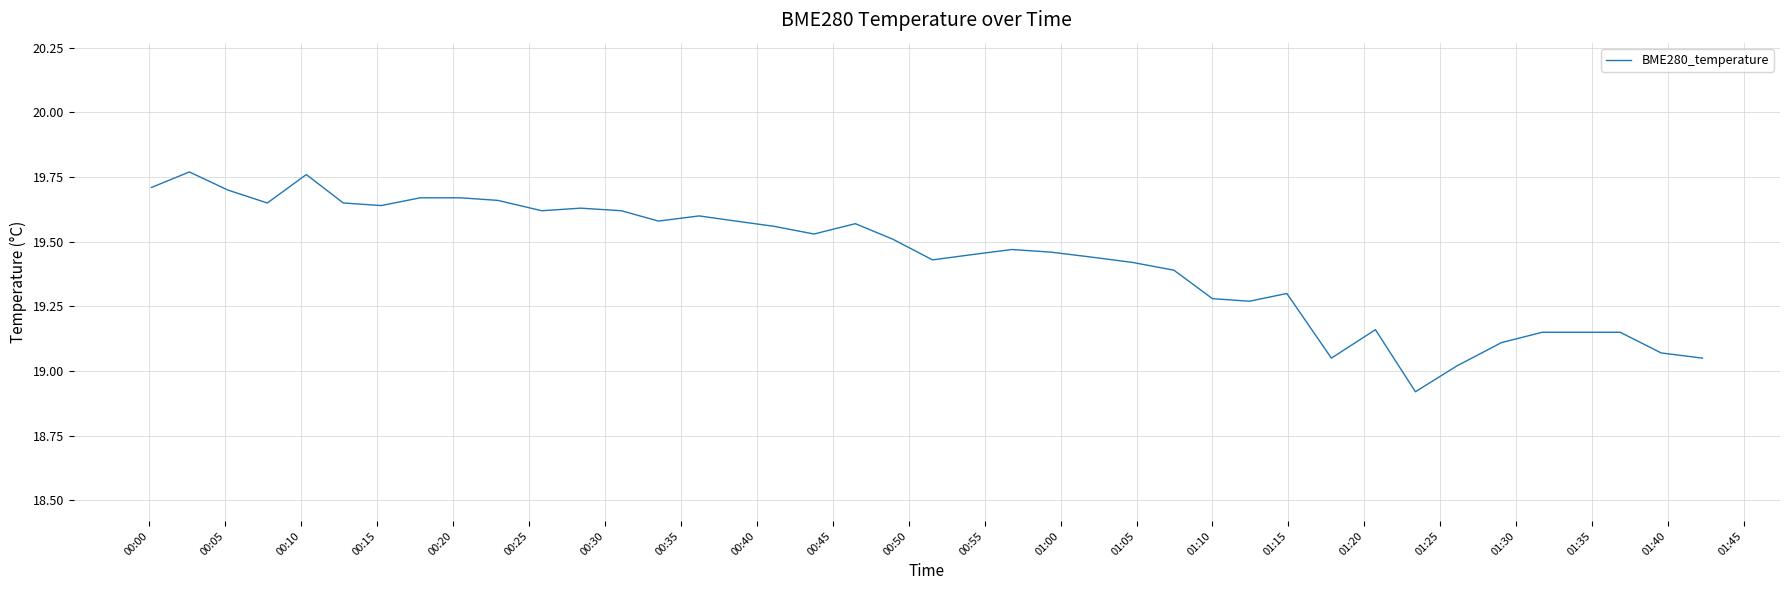

How many lines are shown in the chart?

1